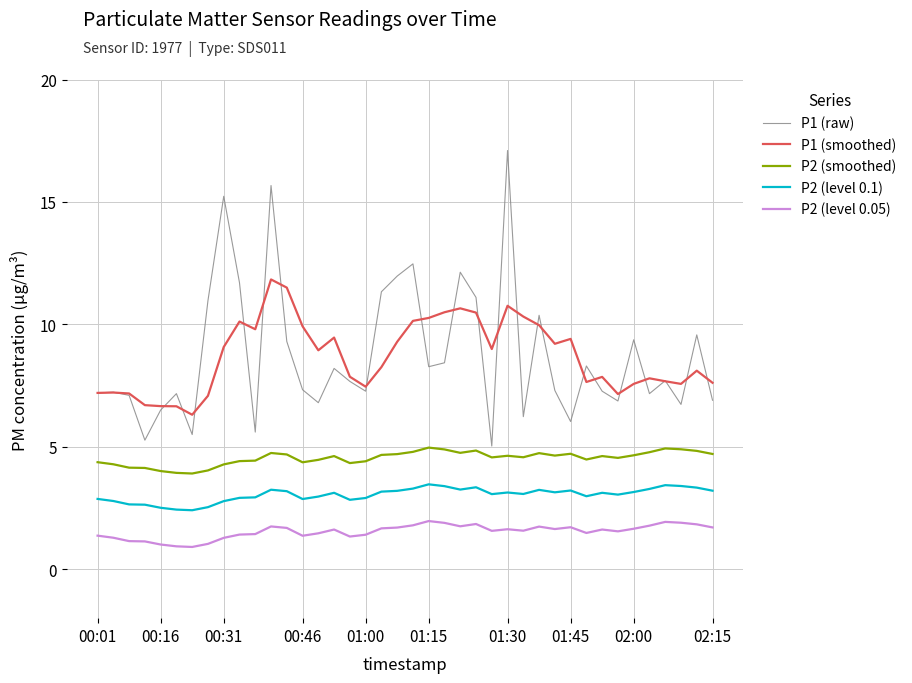

Does the chart have visible grid lines?

Yes